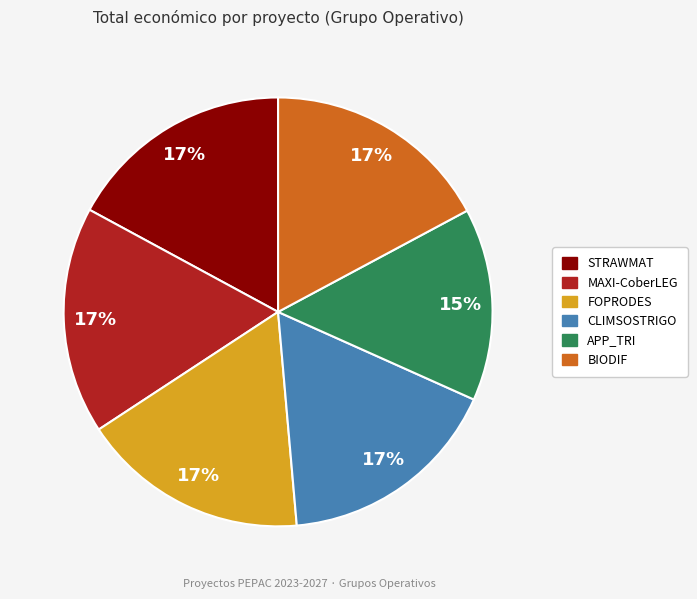

Count the number of slices in the pie.

6